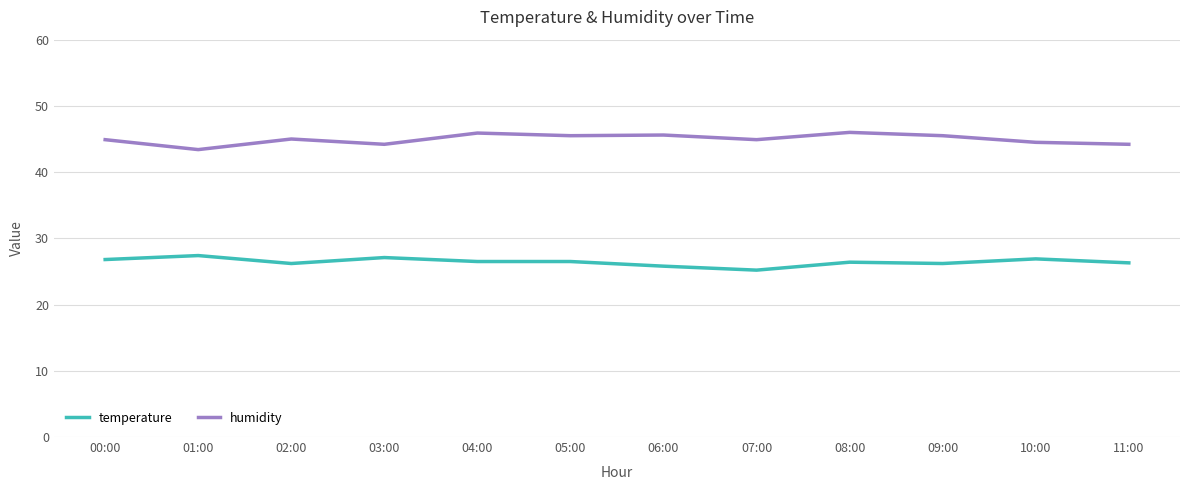

The temperature series shows 27.4 at 01:00. True or false?

True